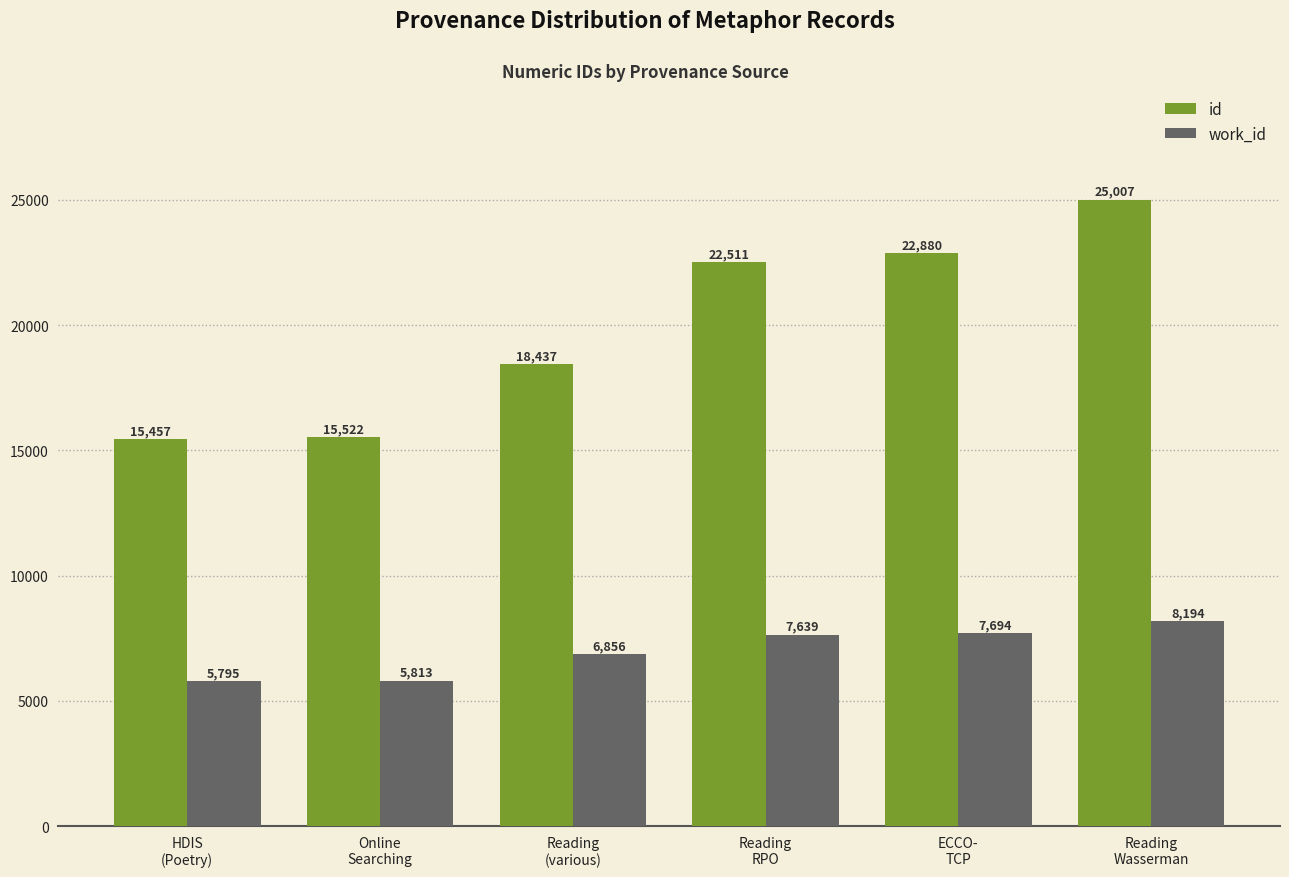

What is the minimum value shown in the chart?

5795